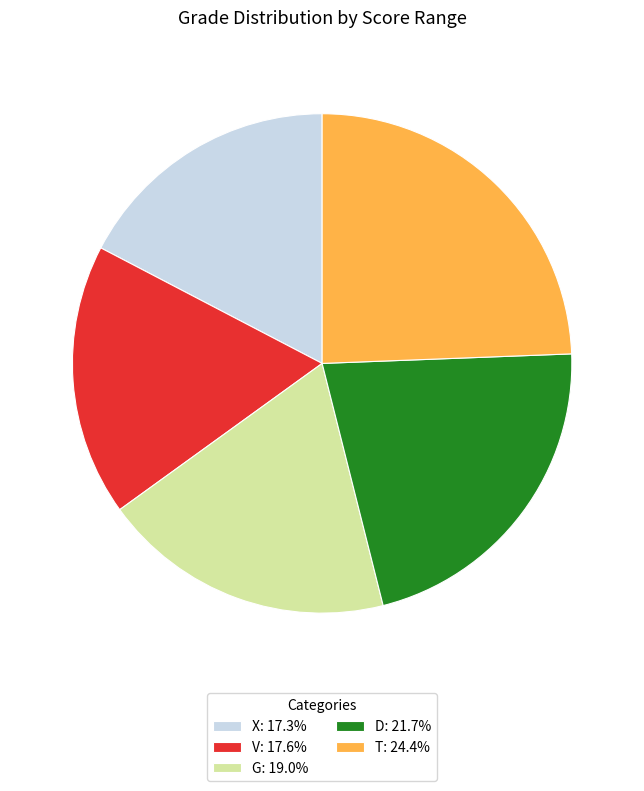

The G slice represents 33% of the pie. True or false?

False